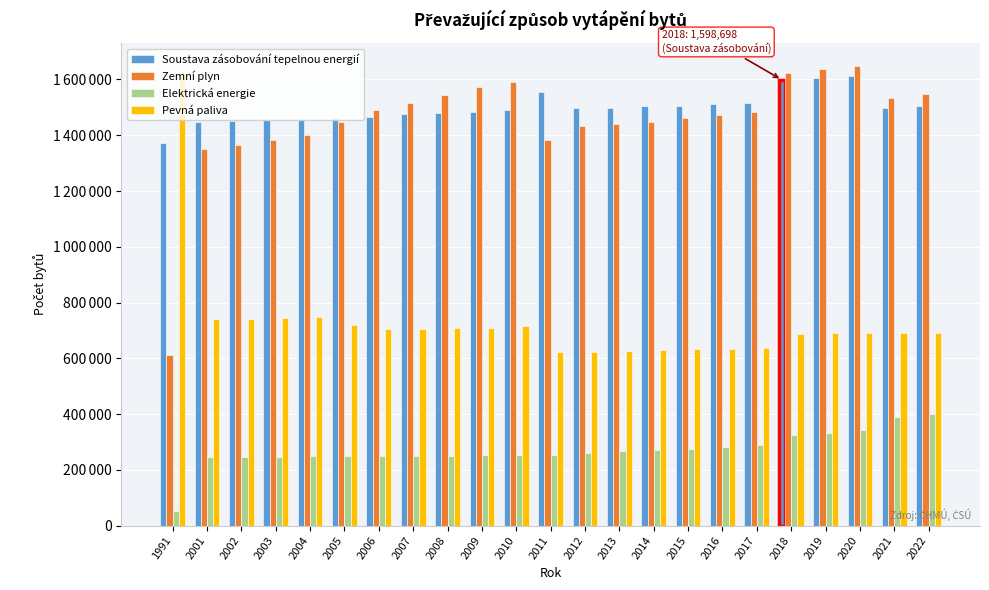

What are all the series names shown in the legend?

Soustava zásobování tepelnou energií, Zemní plyn, Elektrická energie, Pevná paliva